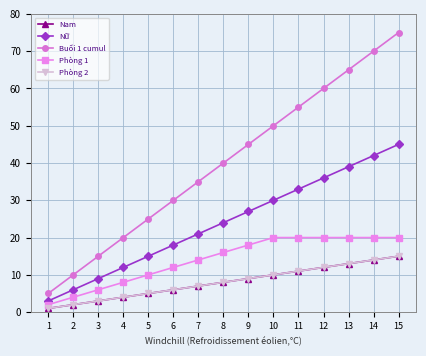

What is the difference between the second highest and minimum values in the Phòng 2 series?

13